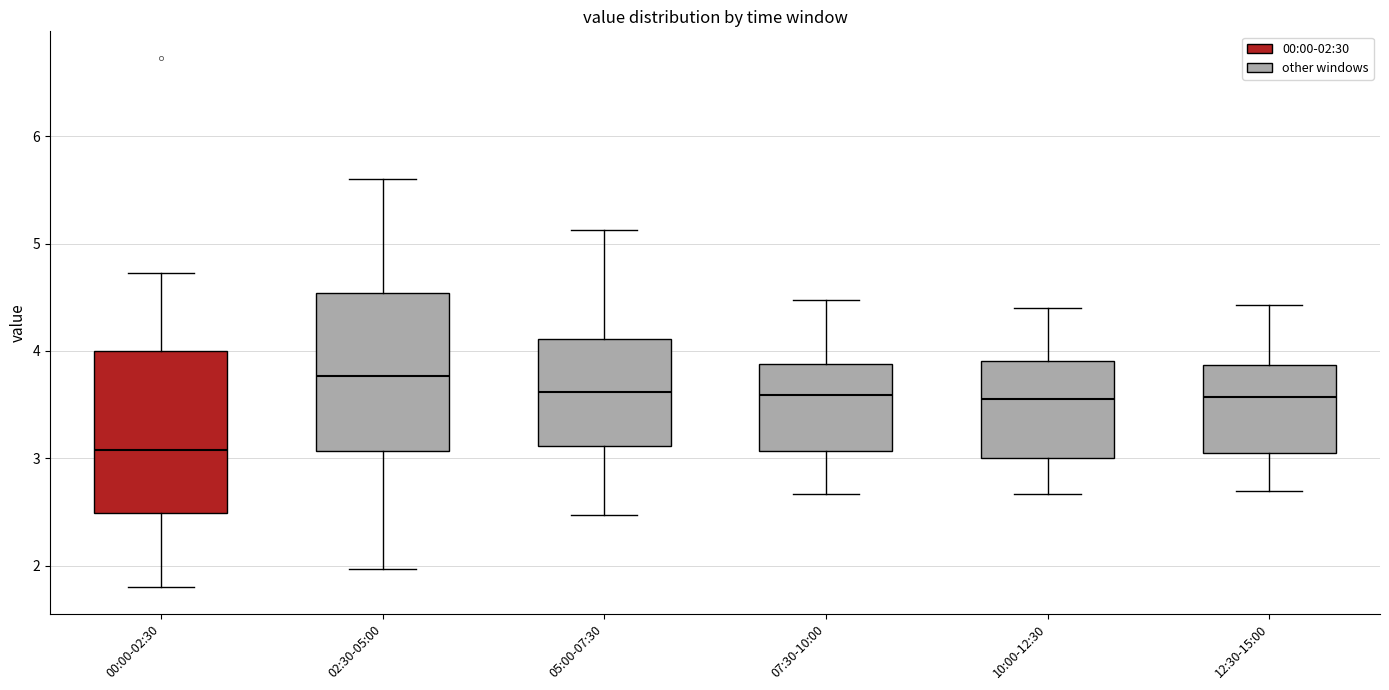

Which box's median line is the lowest?

00:00-02:30